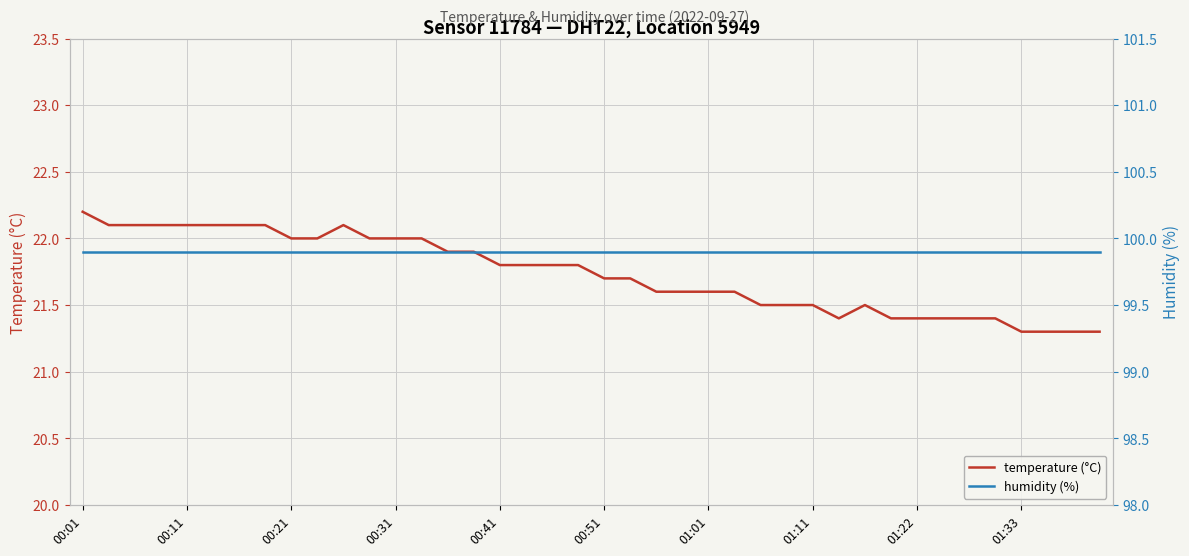

True or false: temperature (°C) and humidity (%) cross at least once.

False